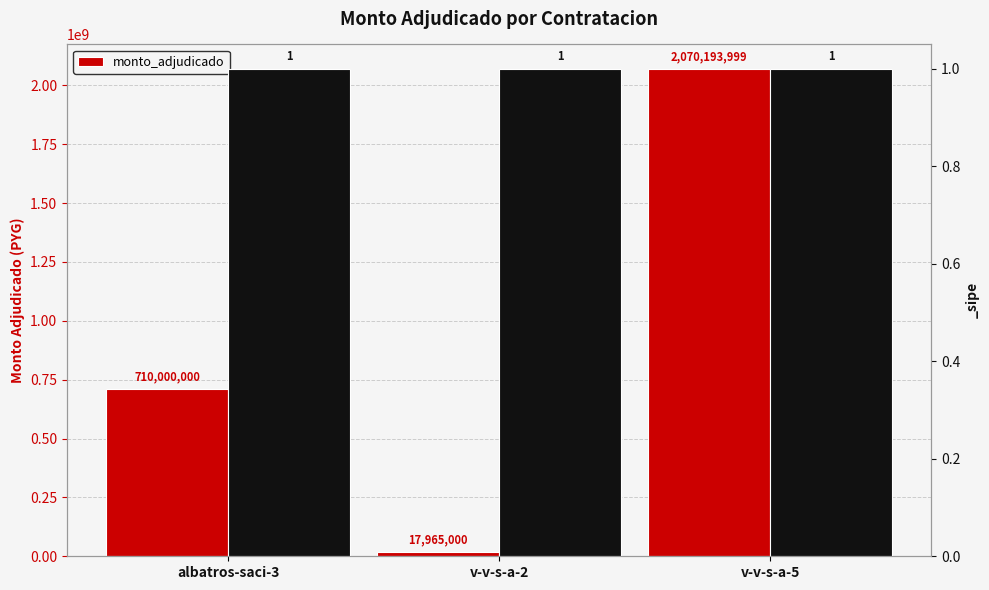

What is the label of the 2nd bar from the left?

v-v-s-a-2